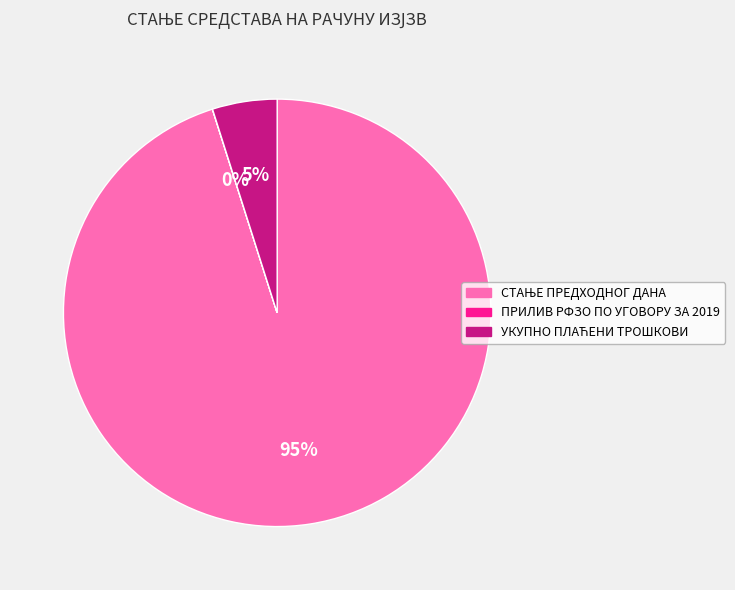

To the nearest percent, what is the difference between the largest and smallest slice percentages?

95%